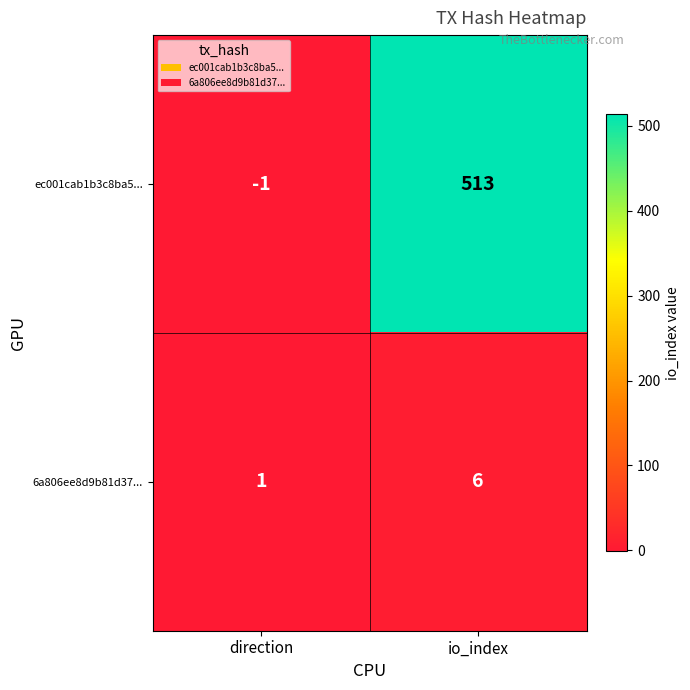

List the series in order of their peak value, highest first.

ec001cab1b3c8ba5..., 6a806ee8d9b81d37...